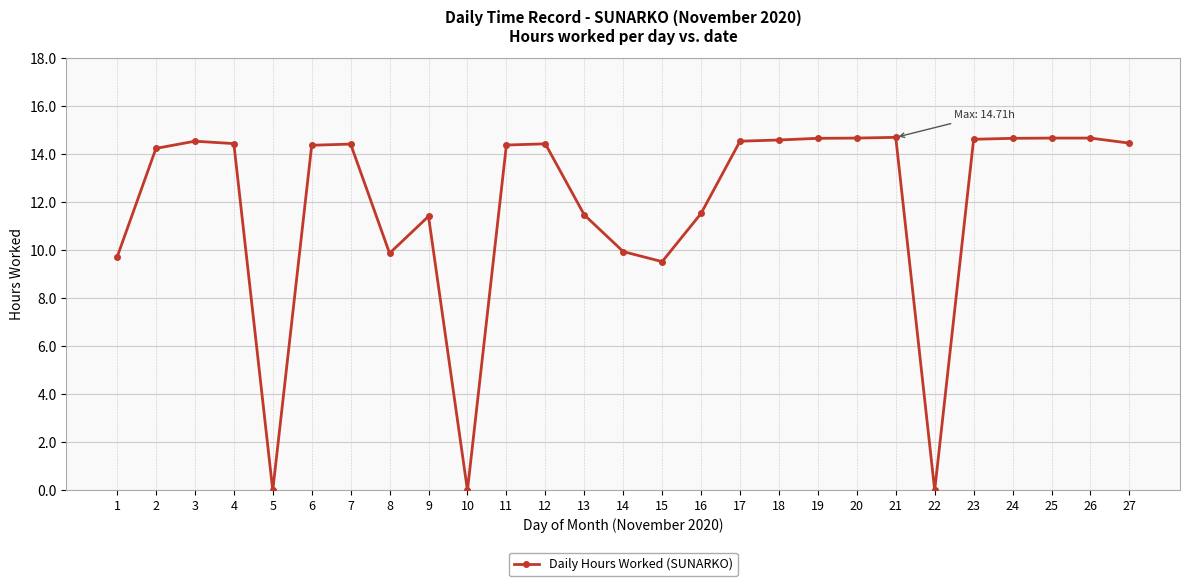

Where is the first local minimum?

5